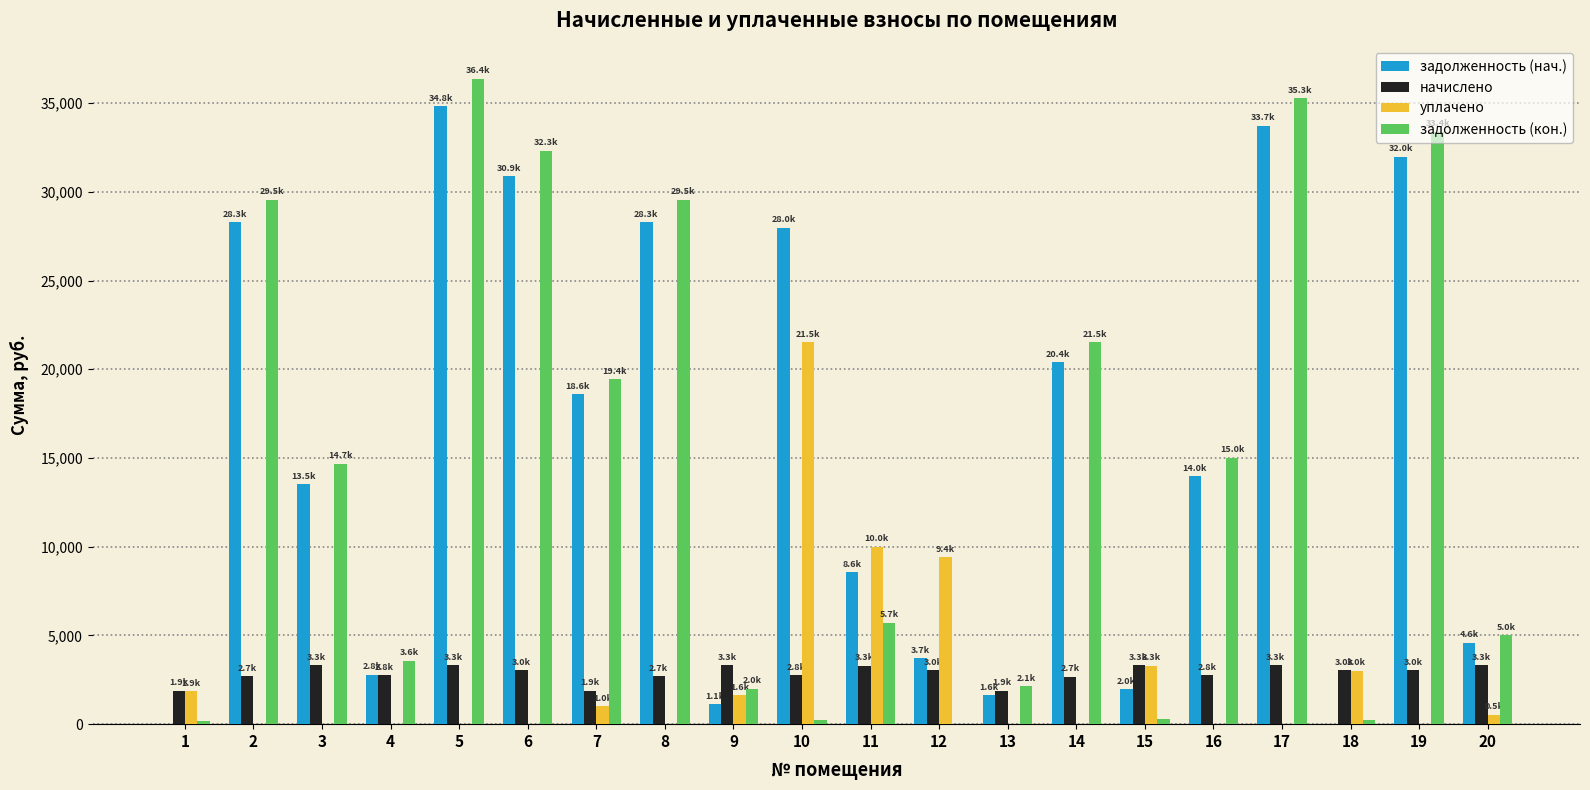

What is the maximum value shown in the chart?

36372.0